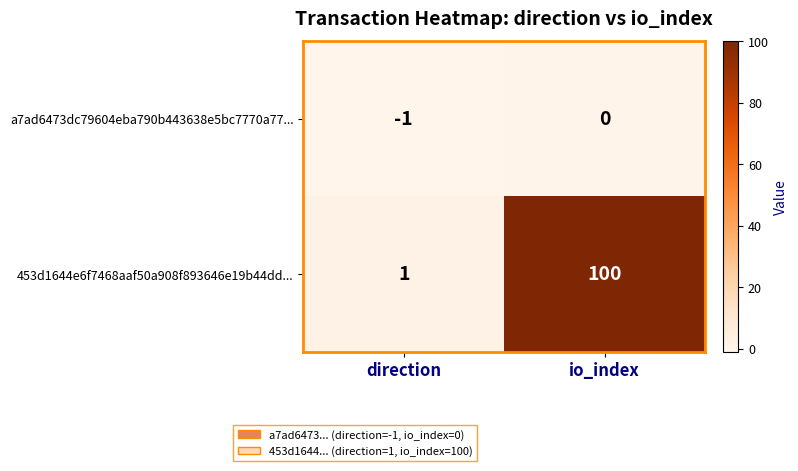

Which series changed the most between direction and io_index?

453d1644e6f7468aaf50a908f893646e19b44dd...